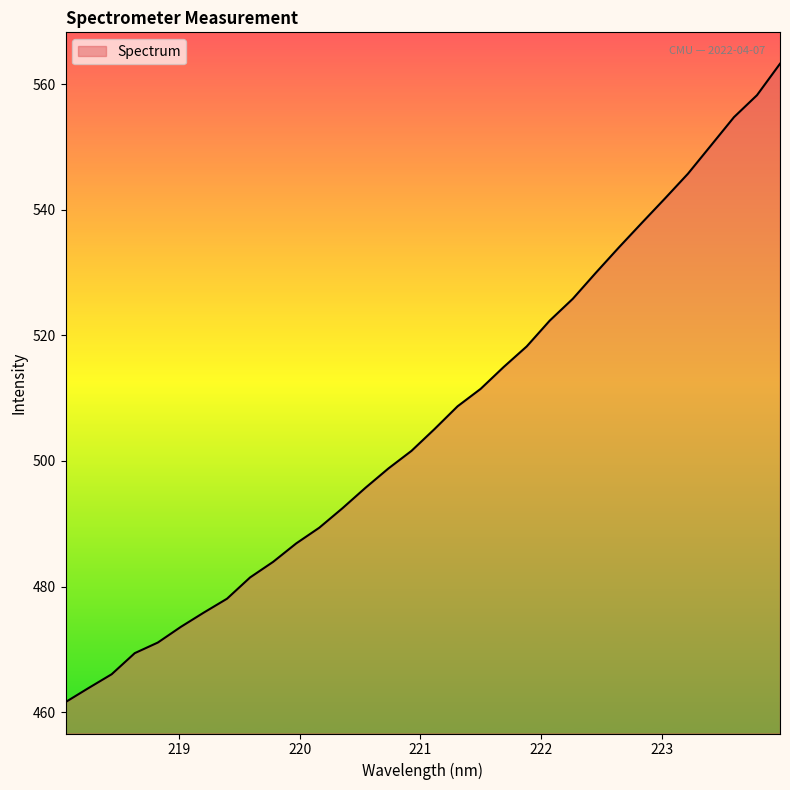

What is the greatest value displayed?

563.3